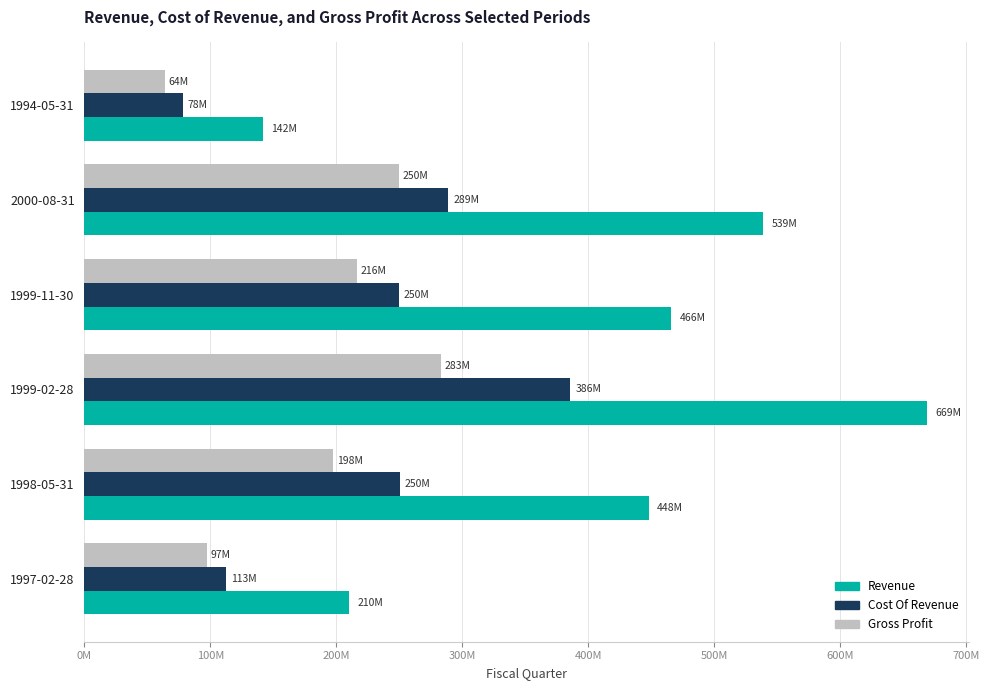

What are all the series names shown in the legend?

Revenue, Cost Of Revenue, Gross Profit